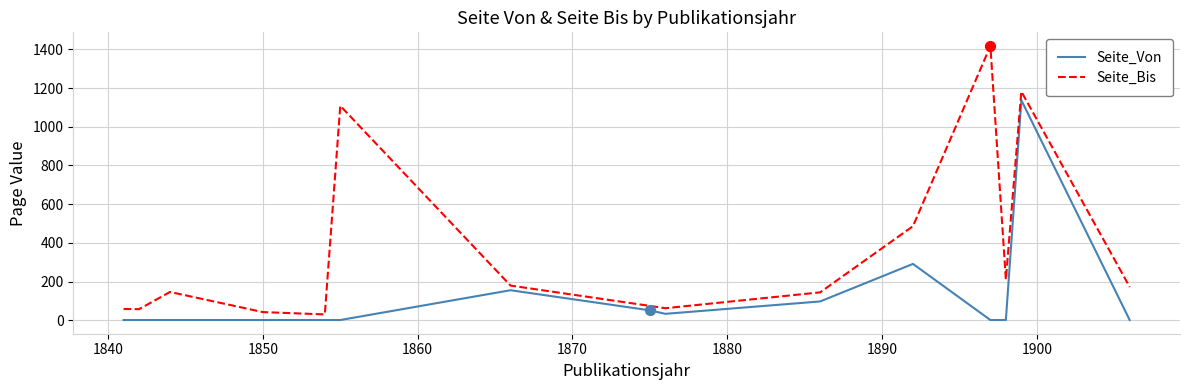

Which series has the widest spread of values?

Seite_Bis